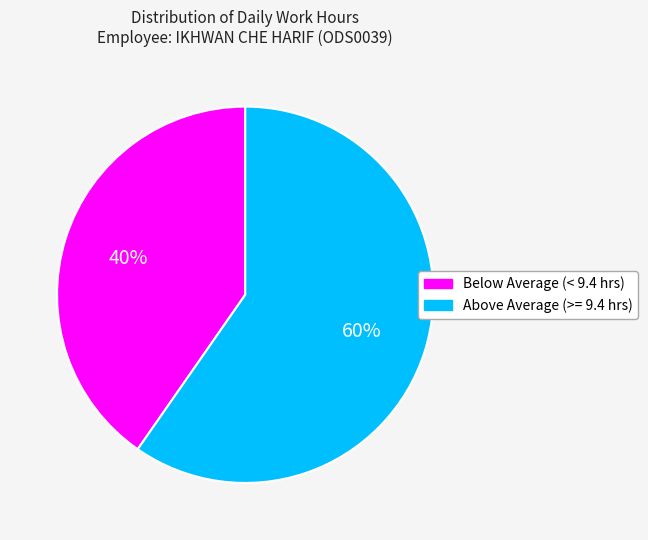

To the nearest percent, what is the average slice percentage?

50%